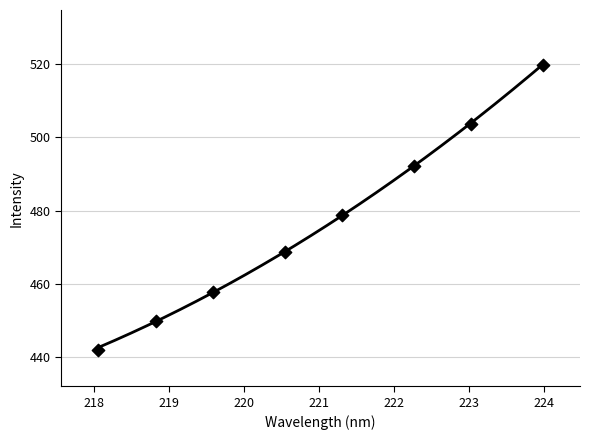

What is the range of X values (max minus min)?

5.9